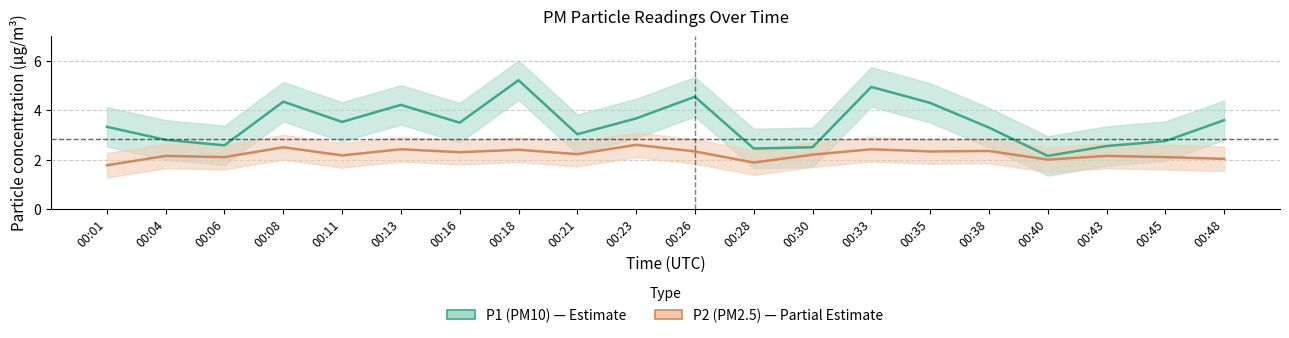

What is the value of the P2 (PM2.5) point at the 3rd from the left?

2.1